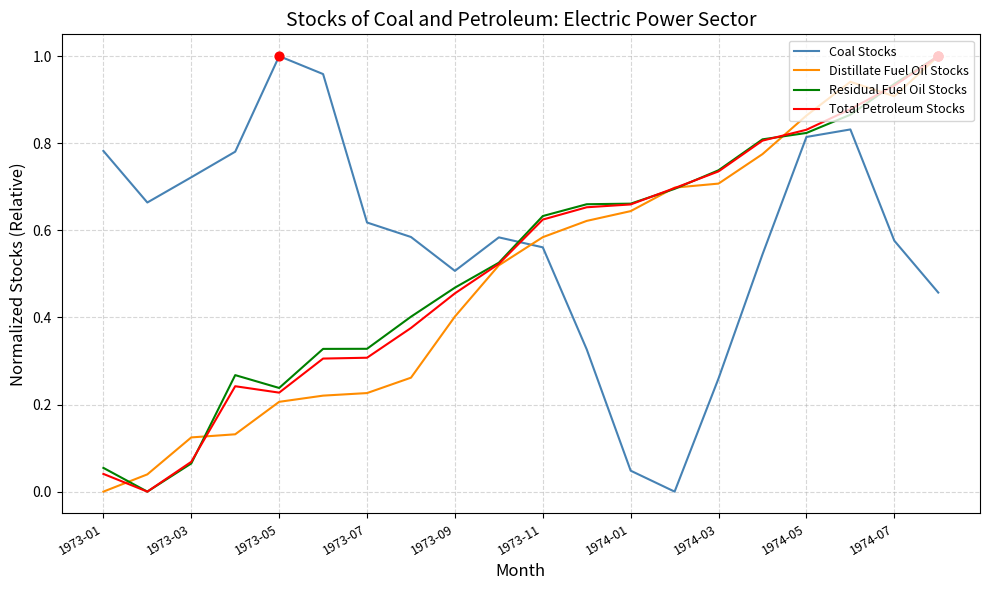

Which series has the largest total across all categories?

Coal Stocks